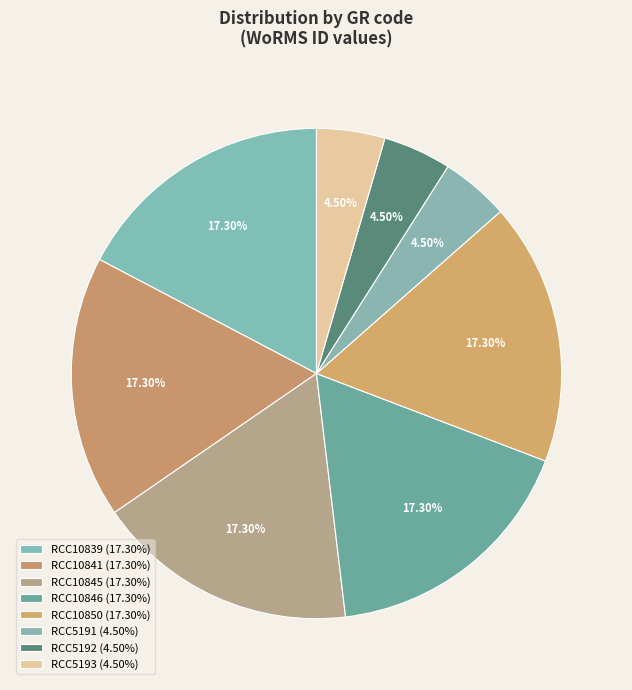

Rank the categories by value from lowest to highest.

RCC5191, RCC5192, RCC5193, RCC10839, RCC10841, RCC10845, RCC10846, RCC10850